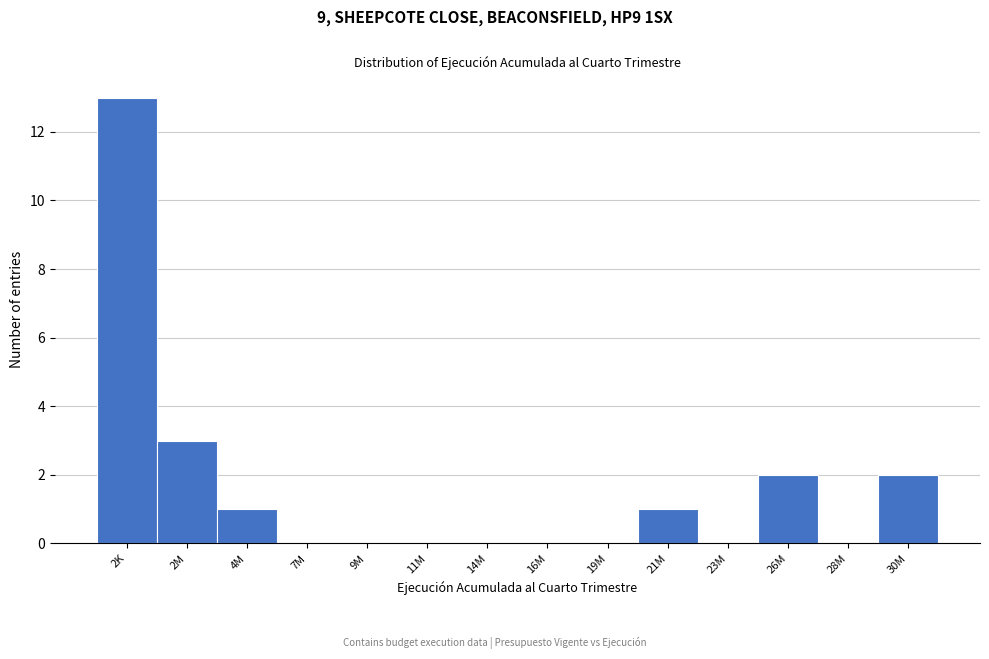

Reading left to right, what are all the values shown in this chart?

2K=13	2M=3	4M=1	7M=0	9M=0	11M=0	14M=0	16M=0	19M=0	21M=1	23M=0	26M=2	28M=0	30M=2